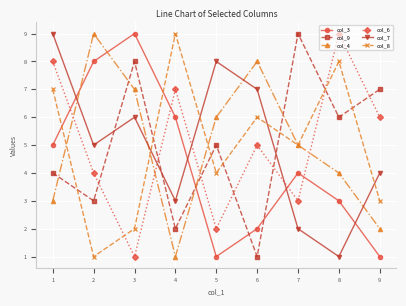

What are all the series names shown in the legend?

col_3, col_9, col_4, col_6, col_7, col_8